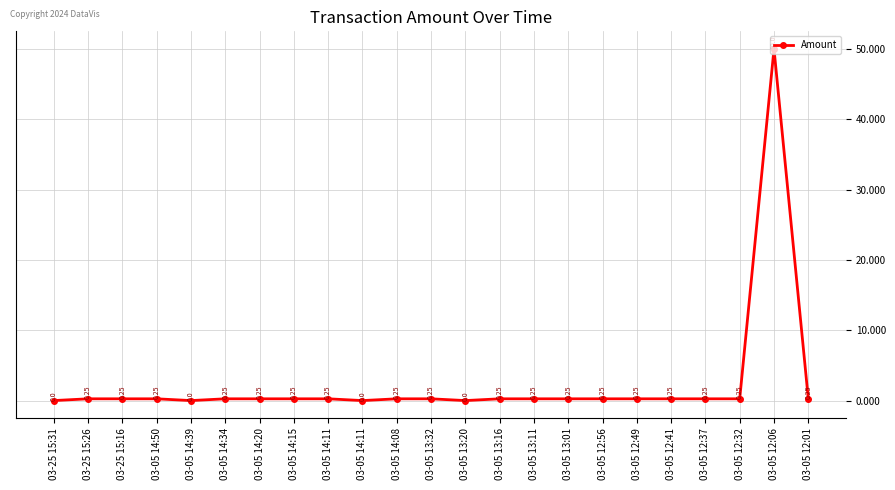

The value at 03-05 12:37 is 0.2. True or false?

True